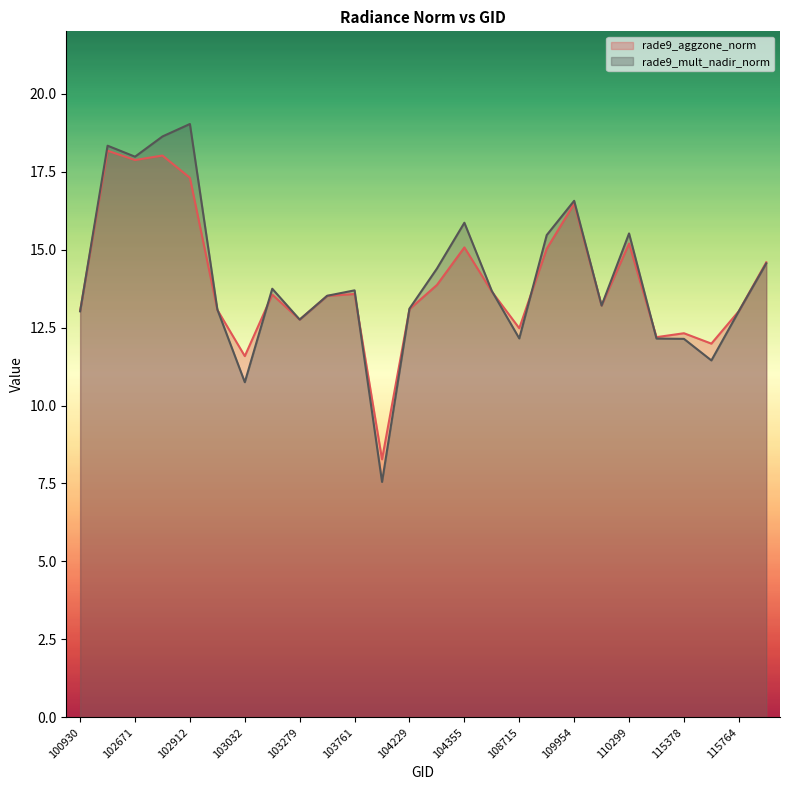

Rank the categories by rade9_aggzone_norm value from lowest to highest.

104112, 103032, 115500, 115265, 115378, 108715, 103279, 115764, 100930, 102920, 104229, 110127, 103397, 103040, 103761, 108015, 104236, 115893, 109780, 104355, 110299, 109954, 102912, 102671, 102792, 102551